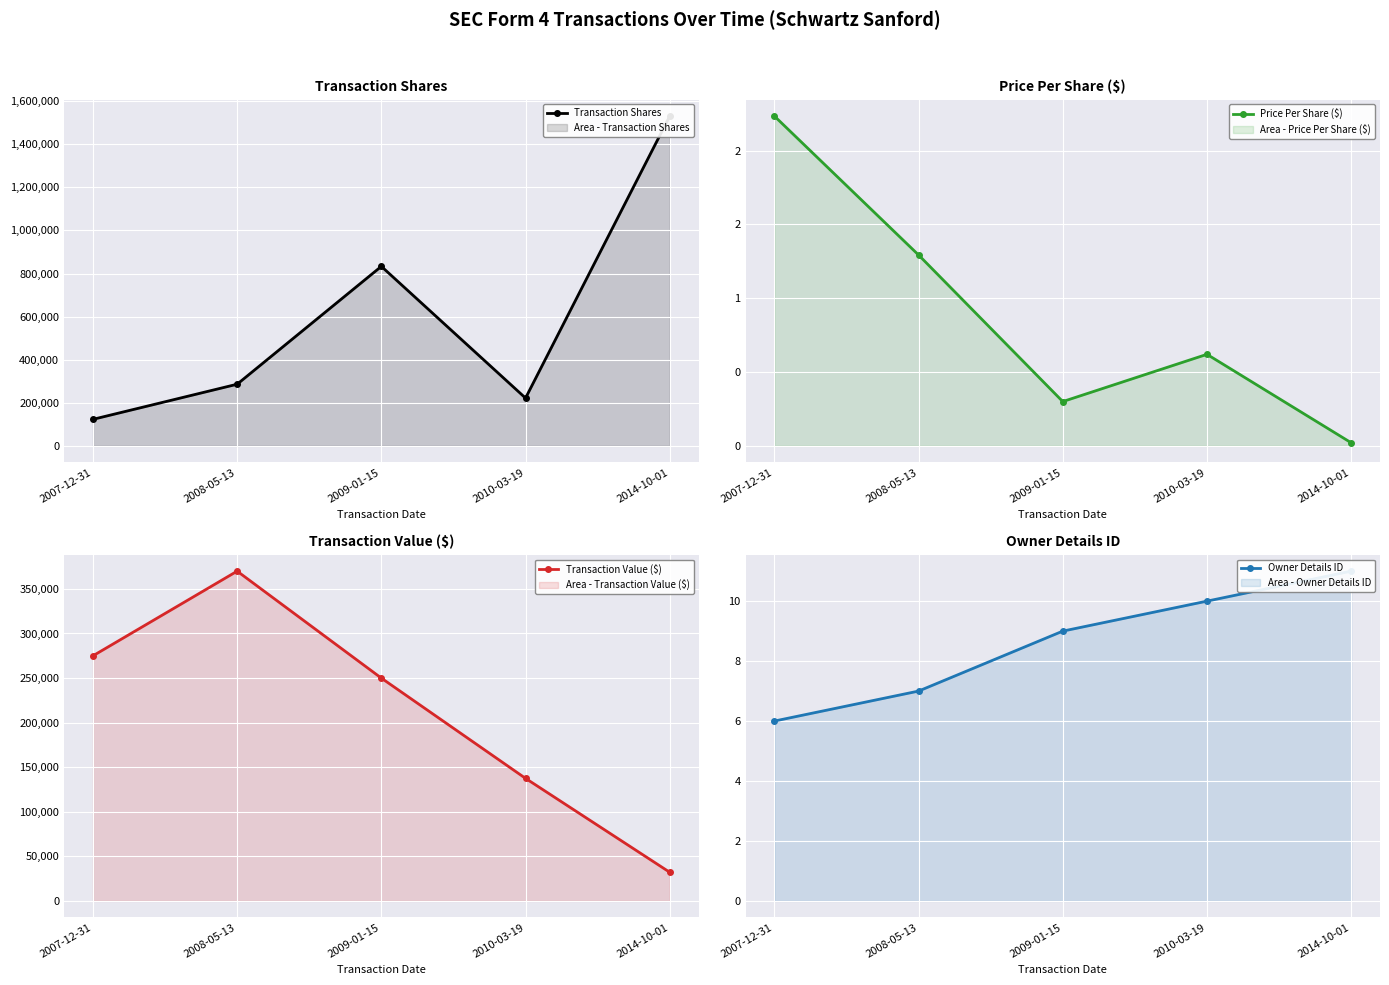

Is it true that Owner Details ID equals 5.6 at 2009-01-15?

False